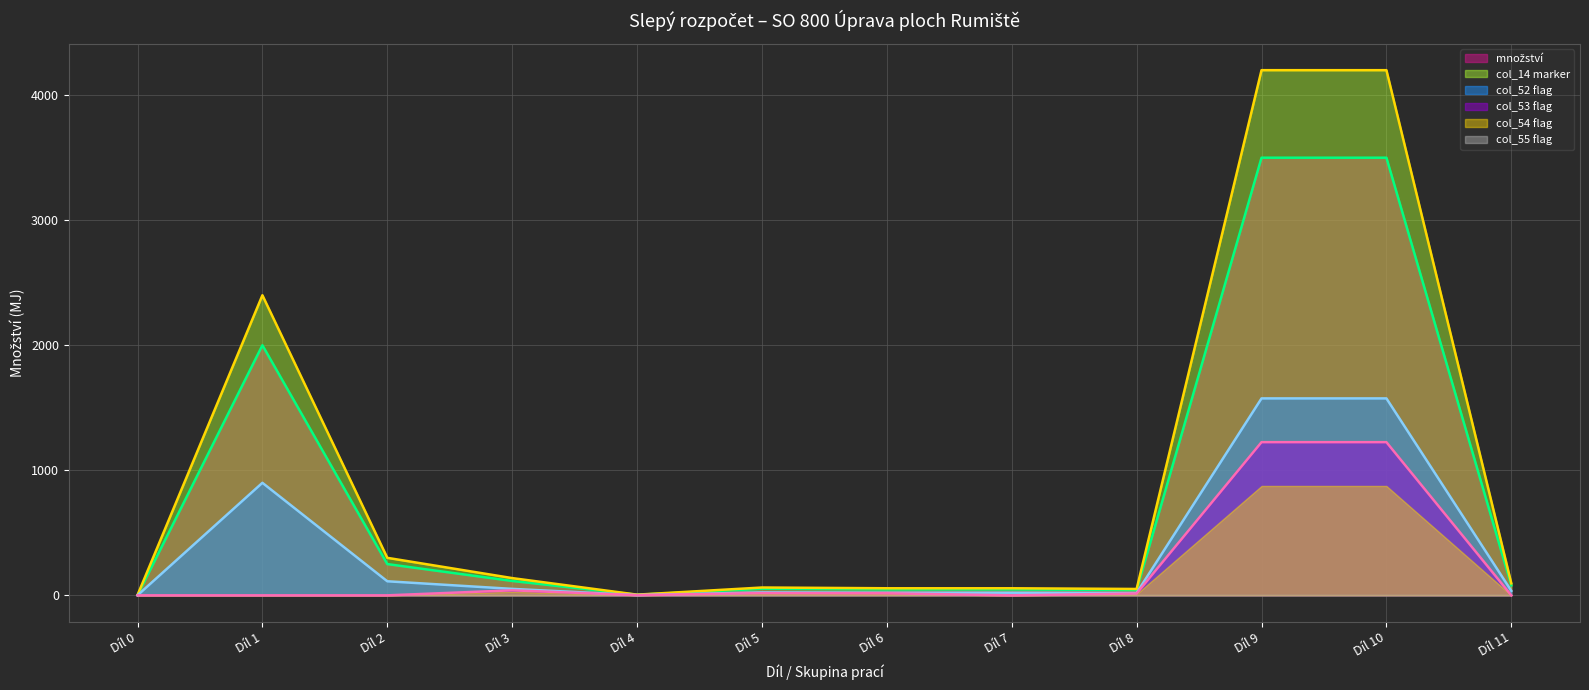

Rank the series at Díl 9 from lowest to highest value.

col_55 flag, col_52 flag, col_53 flag, col_54 flag, col_14 marker, množství